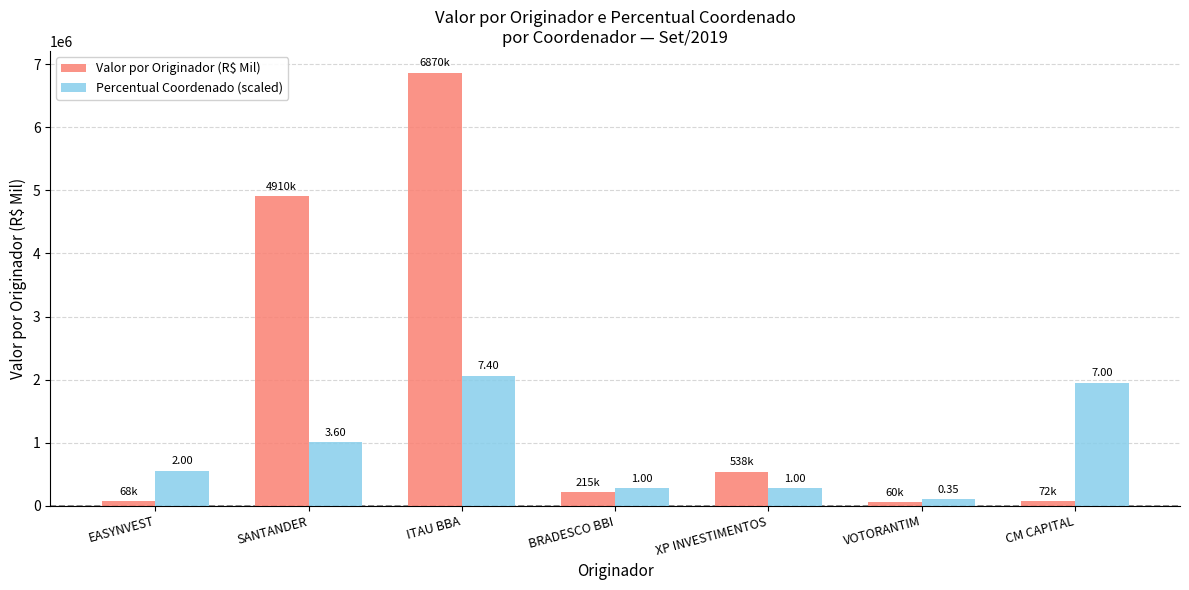

How many bars are there in each group?

2